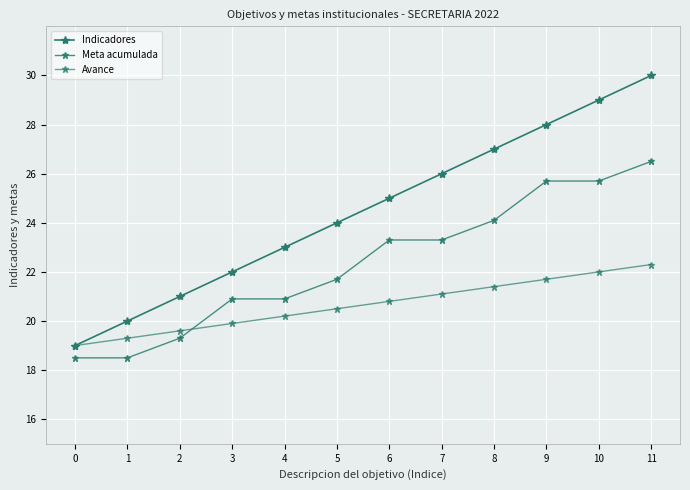

How many data points does each series have?

12